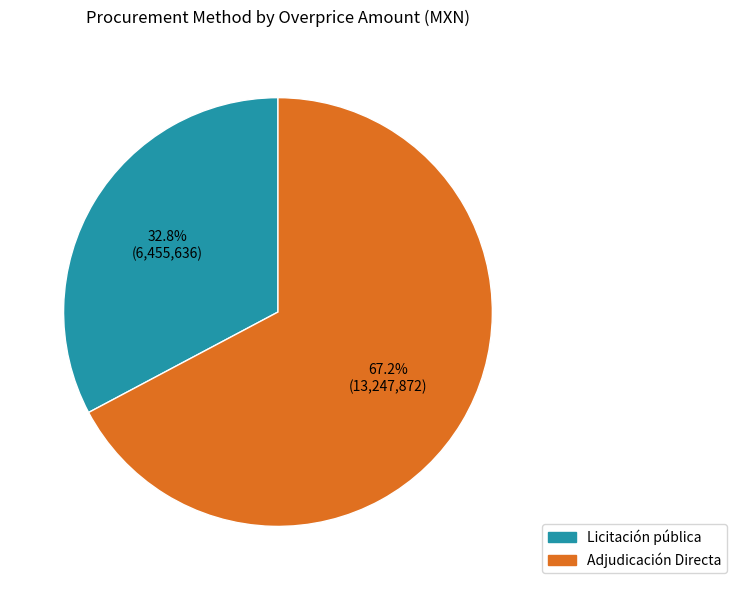

Which has a higher value, Adjudicación Directa or Licitación pública?

Adjudicación Directa